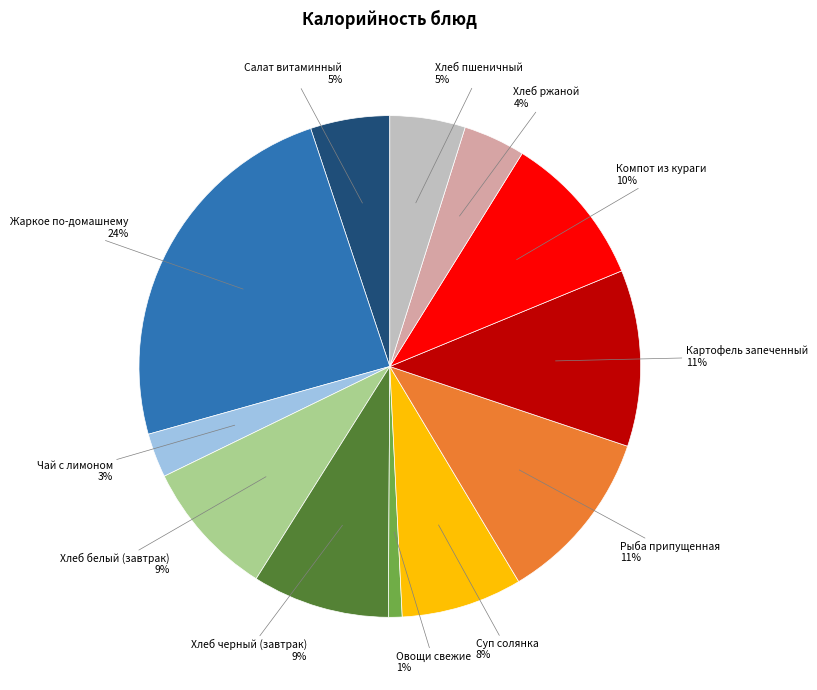

To the nearest percent, what is the average slice percentage?

8%